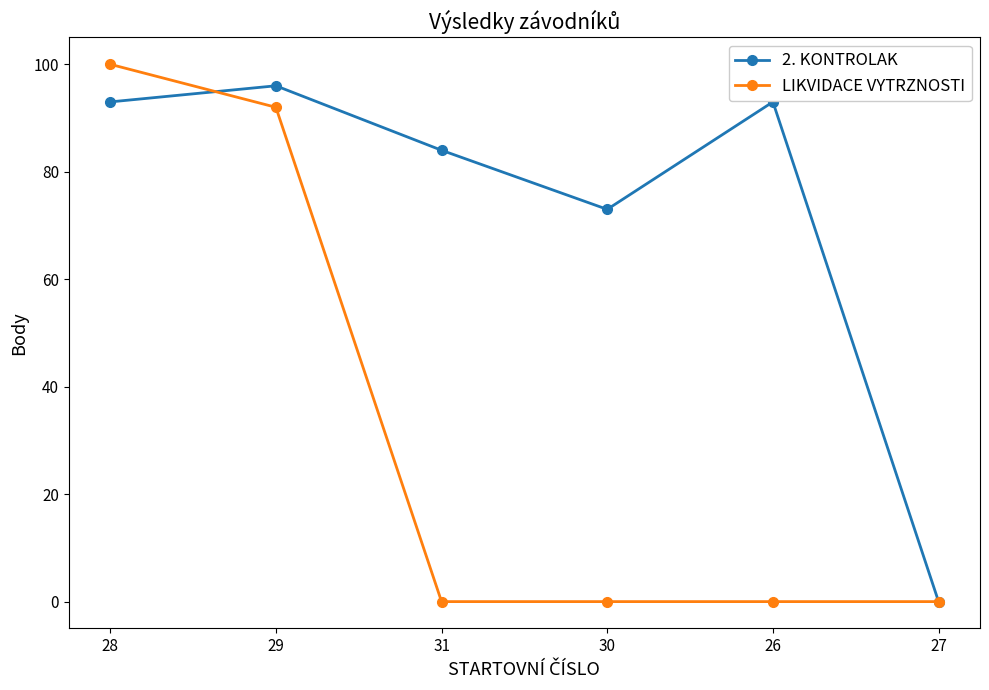

What is the average value of the LIKVIDACE VYTRZNOSTI series?

32